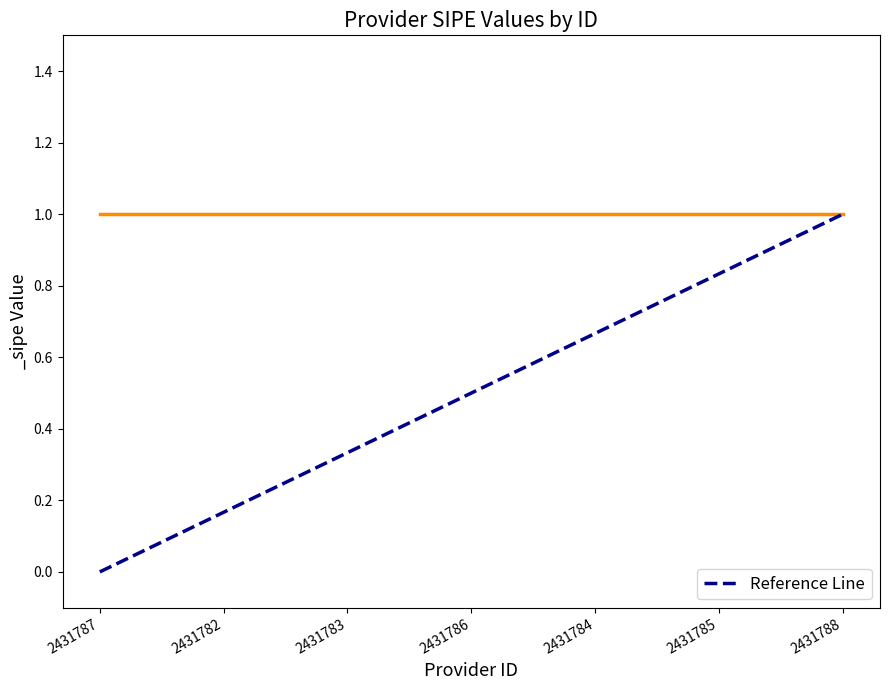

Is it true that the value at 2431787 is 0?

True